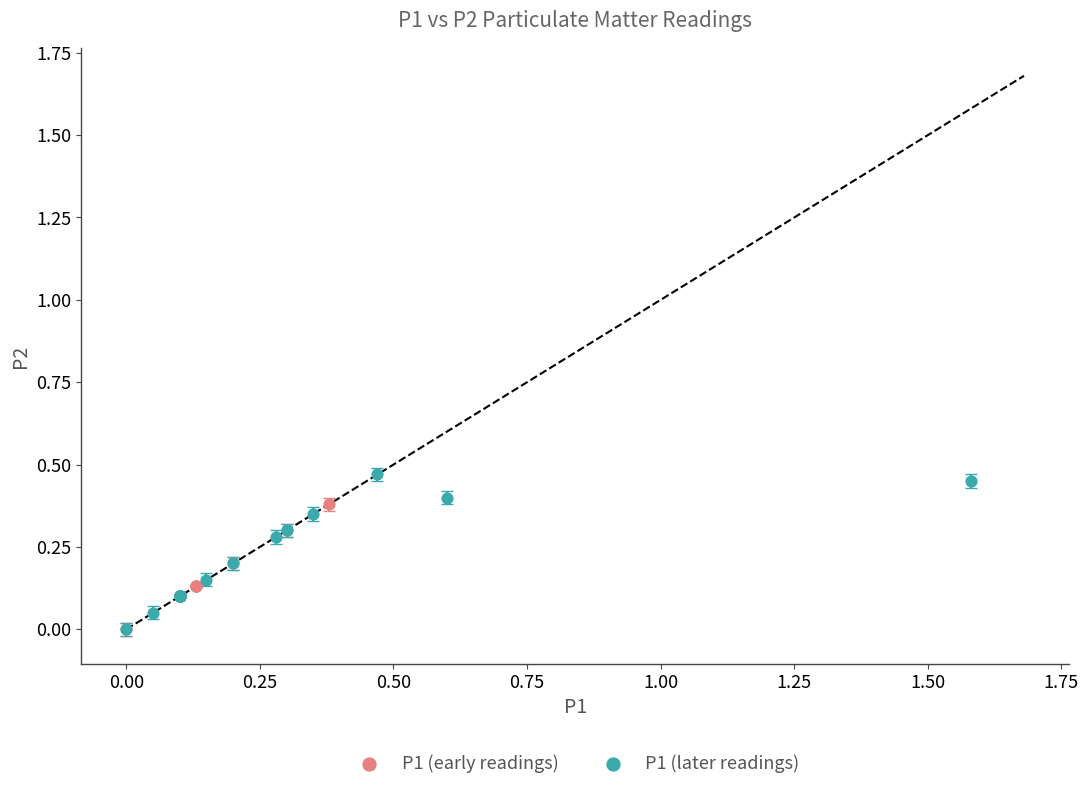

Which series has the widest spread of Y values?

P1 (later readings)